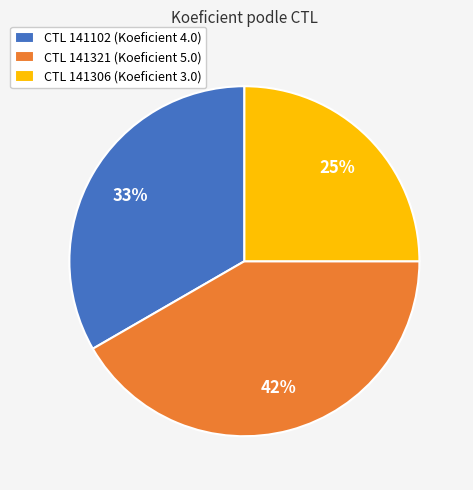

Between CTL 141321 (Koeficient 5.0) and CTL 141306 (Koeficient 3.0), which is larger?

CTL 141321 (Koeficient 5.0)